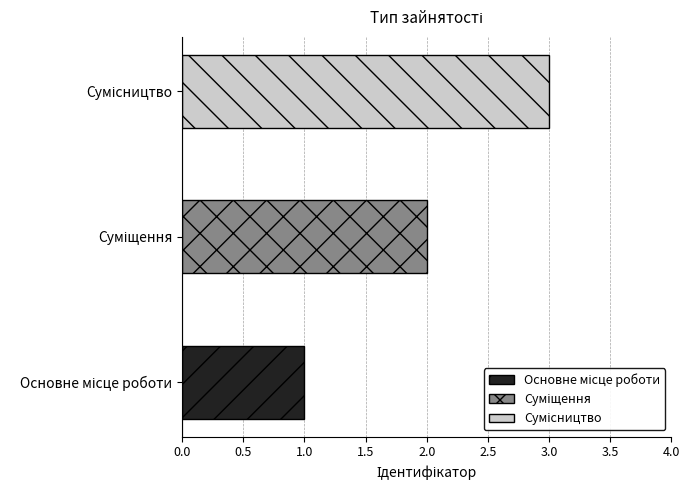

What is the sum of all values?

6